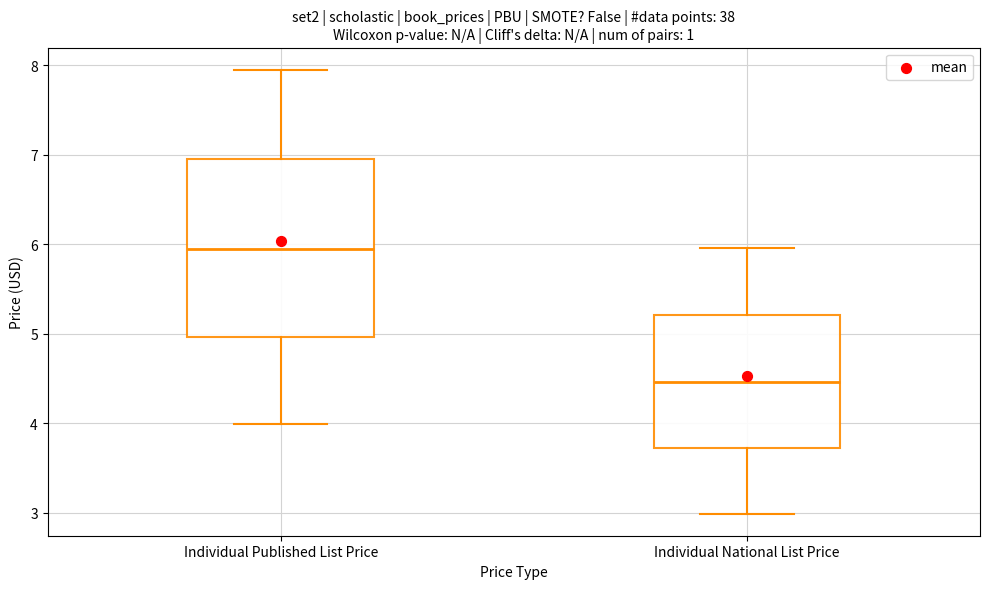

Reading left to right, transcribe this box plot: for each box, give where its median line is, the range the box spans, and where its two whiskers end, as read against the y-axis. The values are not printed on the chart, so give them approximately, as read against the axis.

Individual Published List Price: median 6.0, box 5.0 to 7.0, whiskers 4.0 to 8.0
Individual National List Price: median 4.5, box 3.7 to 5.2, whiskers 3.0 to 6.0